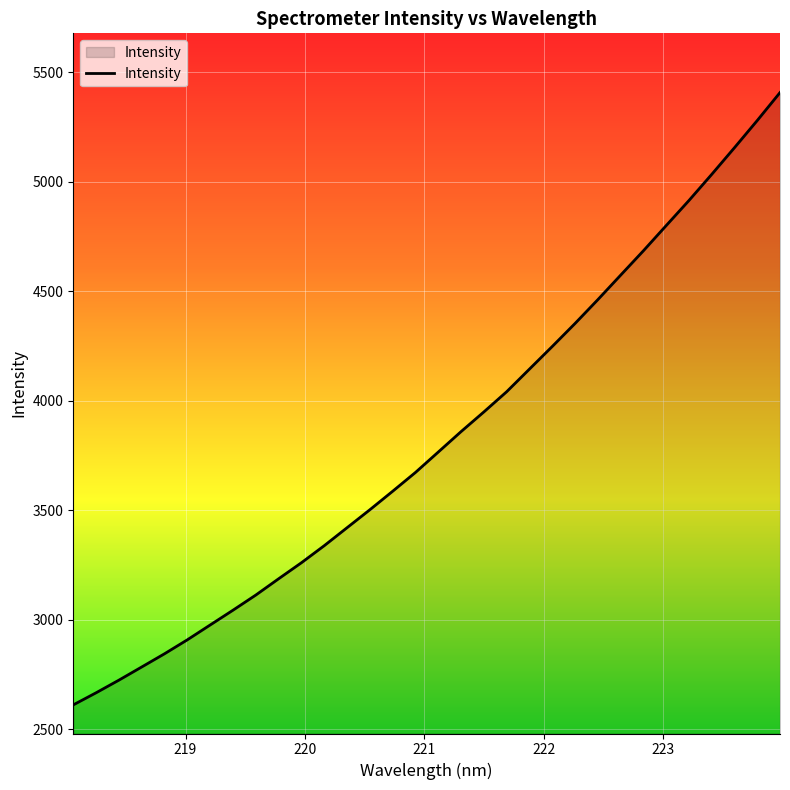

What is the greatest value displayed?

5406.8